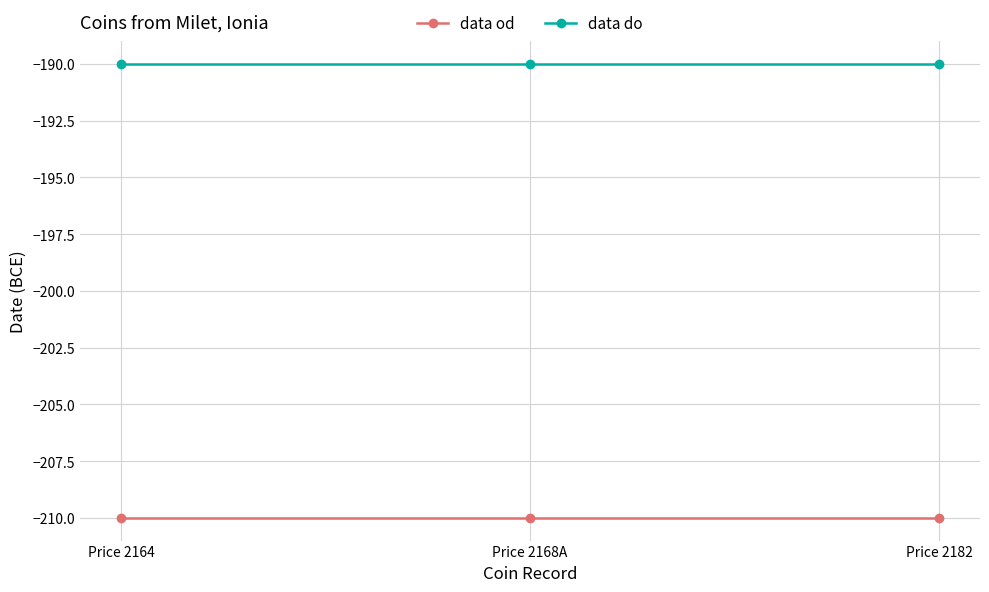

The value of data od at Price 2168A is -210. True or false?

True